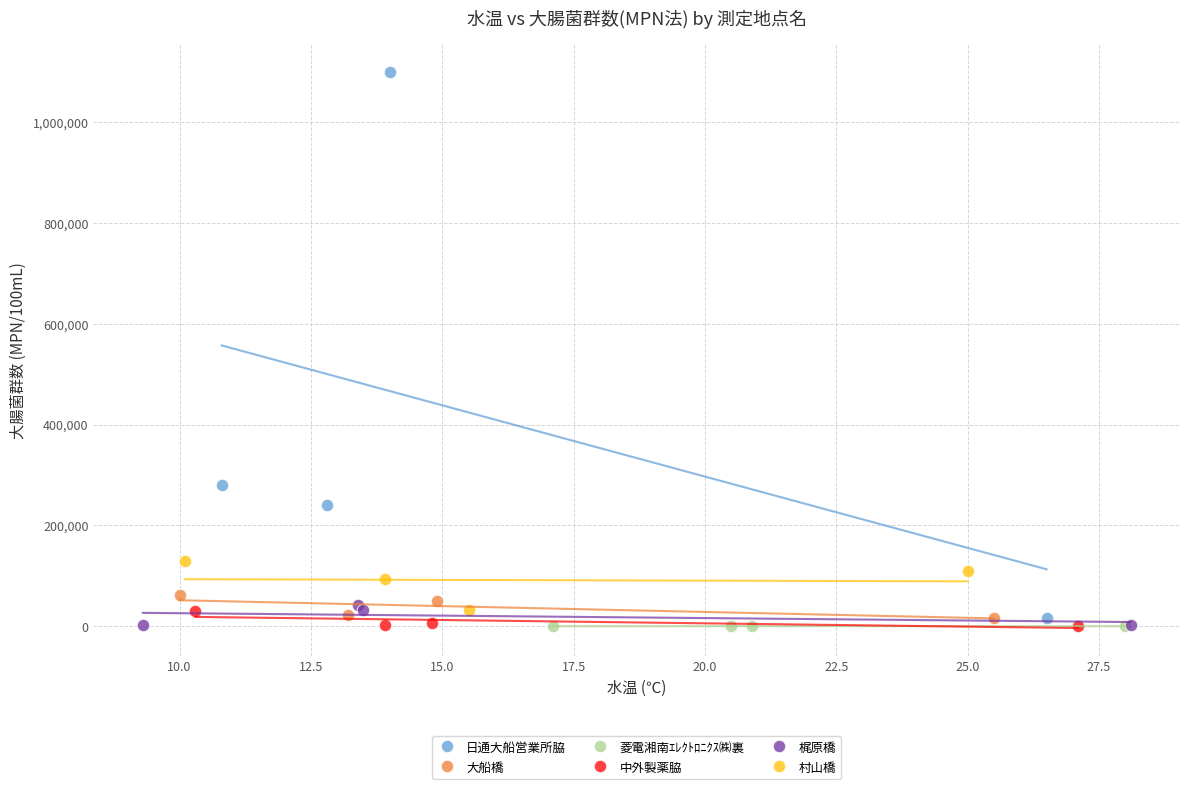

What are all the series names shown in the legend?

日通大船営業所脇, 大船橋, 菱電湘南ｴﾚｸﾄﾛﾆｸｽ㈱裏, 中外製薬脇, 梶原橋, 村山橋